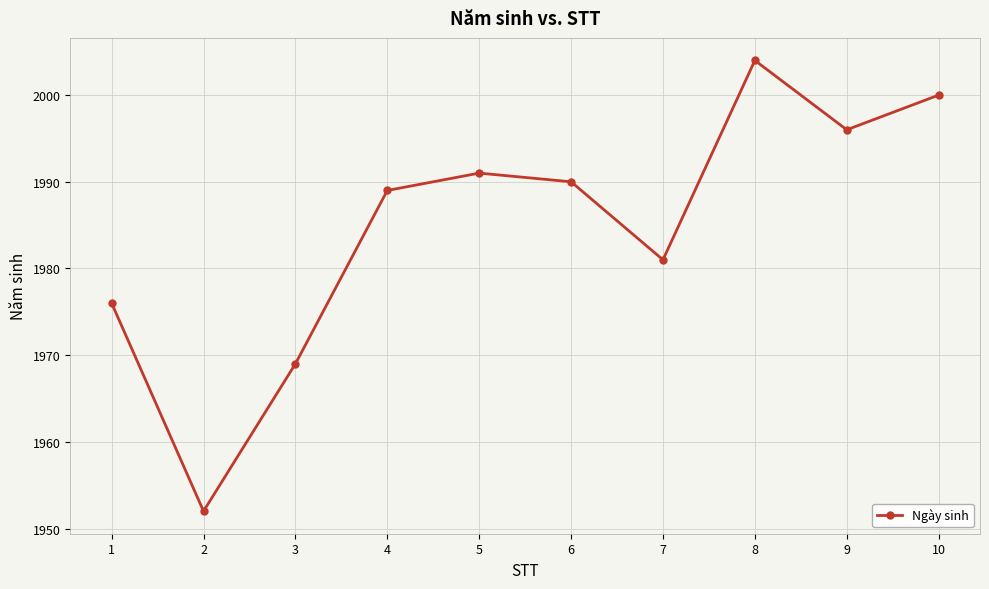

Rank the categories by value from highest to lowest.

8, 10, 9, 5, 6, 4, 7, 1, 3, 2